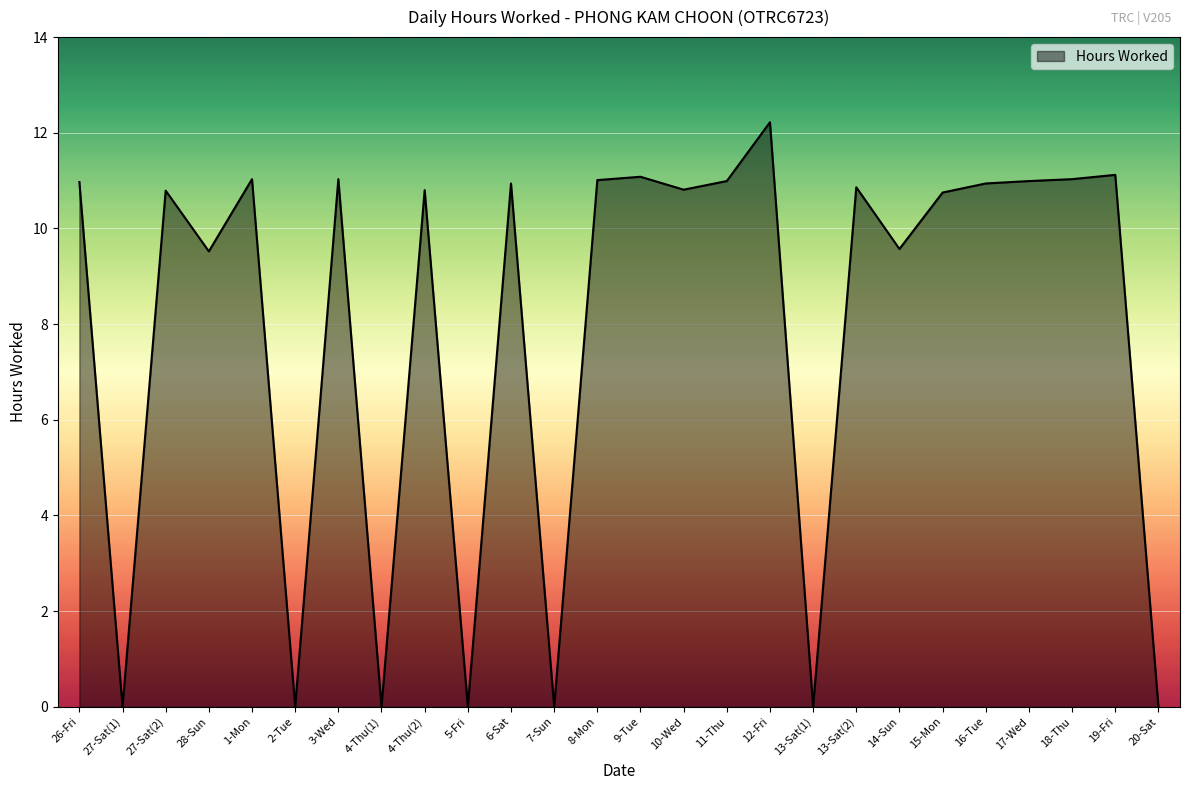

What is the difference between the second highest and minimum values?

11.1